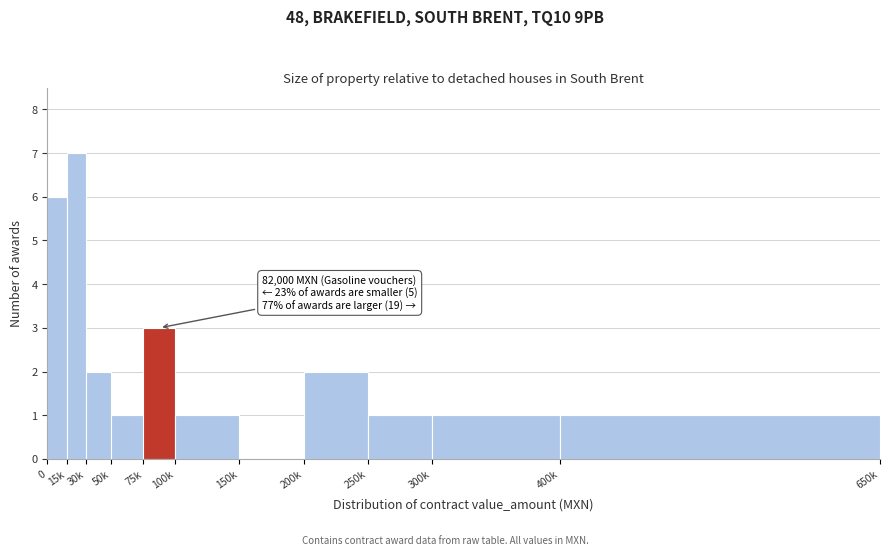

Reading right to left, extract all data points from this chart.

400k=1	300k=1	250k=1	200k=2	150k=0	100k=1	75k=3	50k=1	30k=2	15k=7	0=6